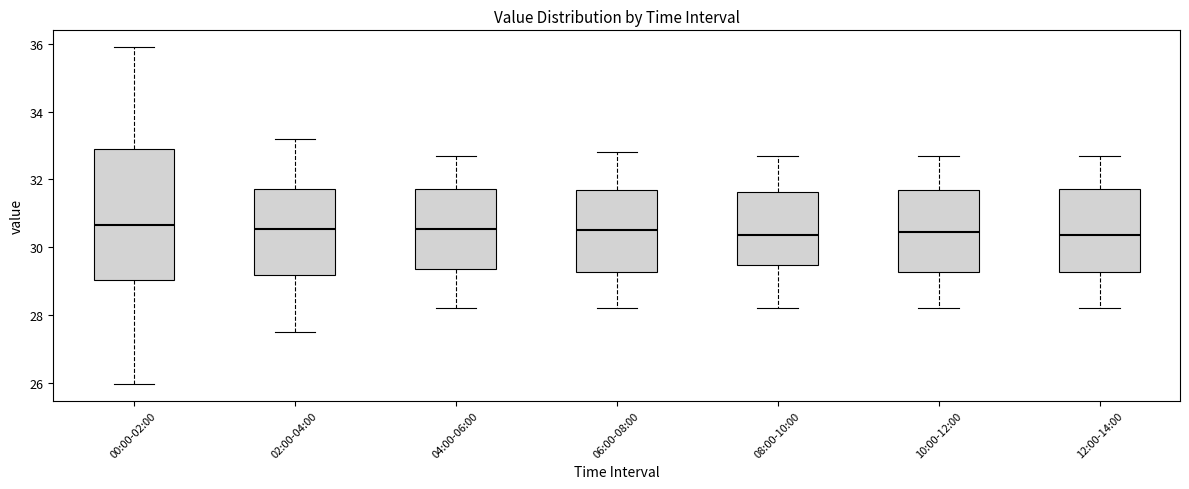

Which box is the tallest, from its lower edge to its upper edge?

00:00-02:00